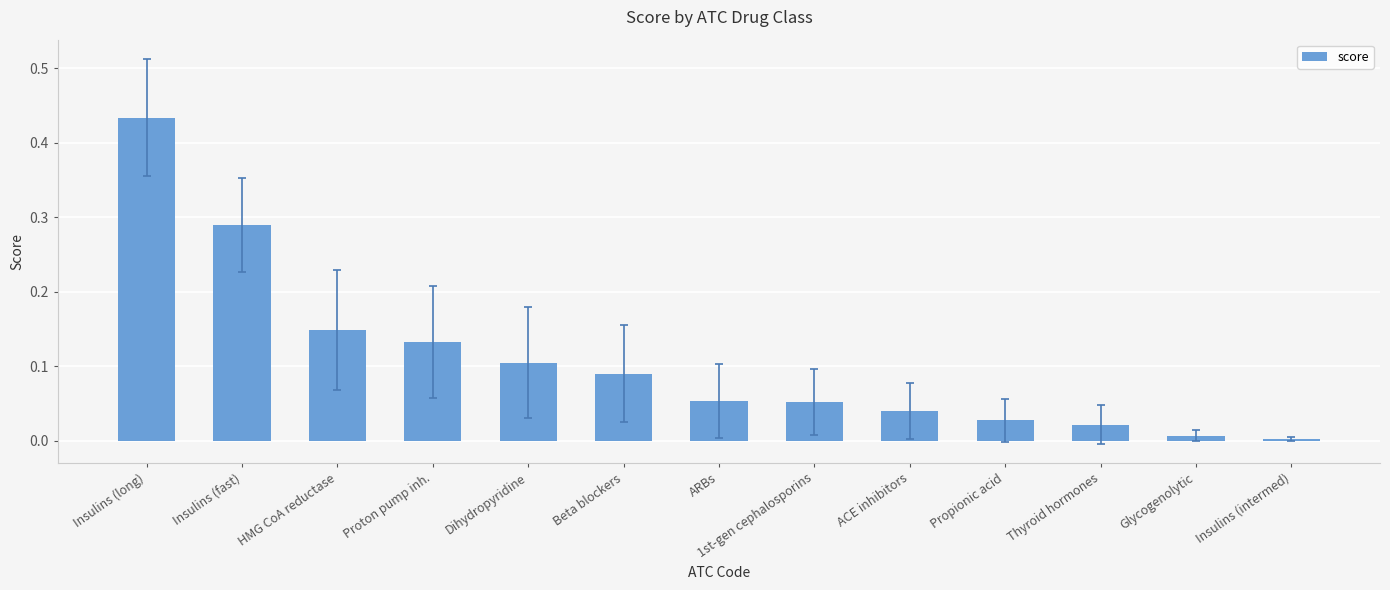

Which category has the highest value across all series?

Insulins (long)